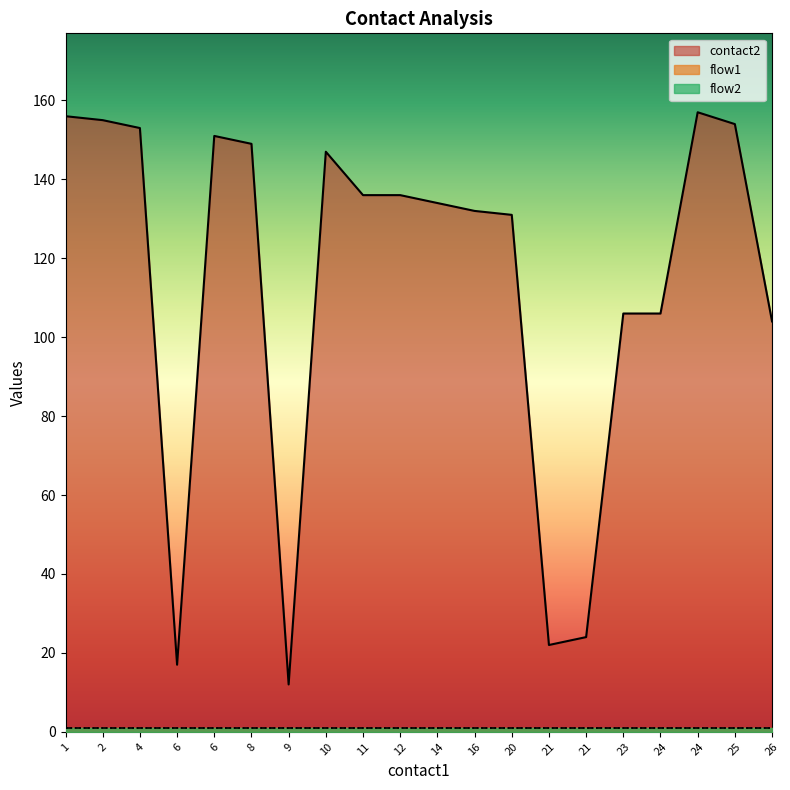

What are all the series names shown in the legend?

contact2, flow1, flow2